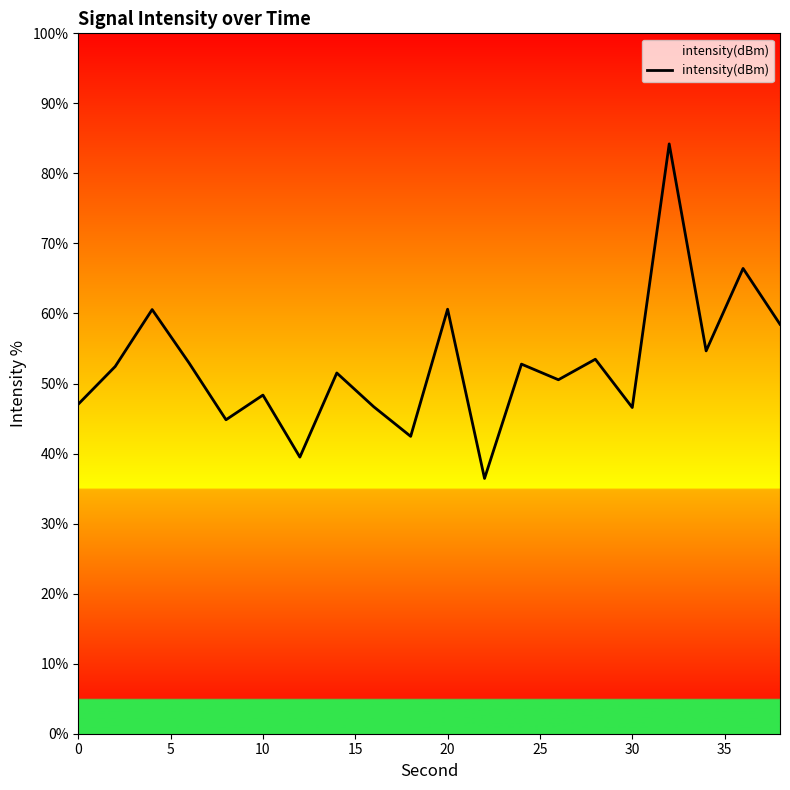

What is the difference between the second highest and second lowest values?

26.9